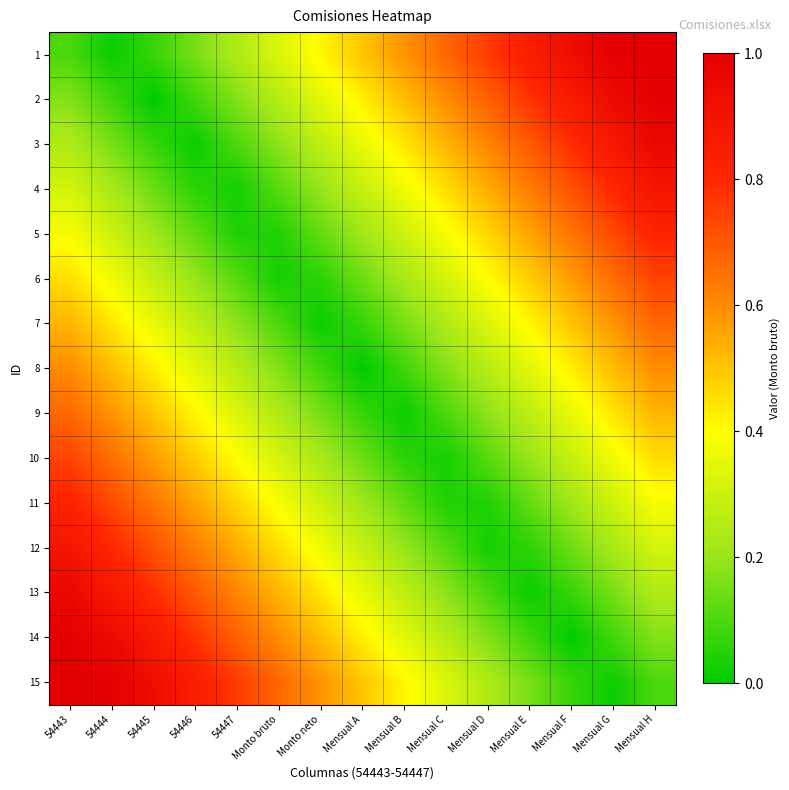

What is the difference between the highest and lowest values at 54446?

0.8